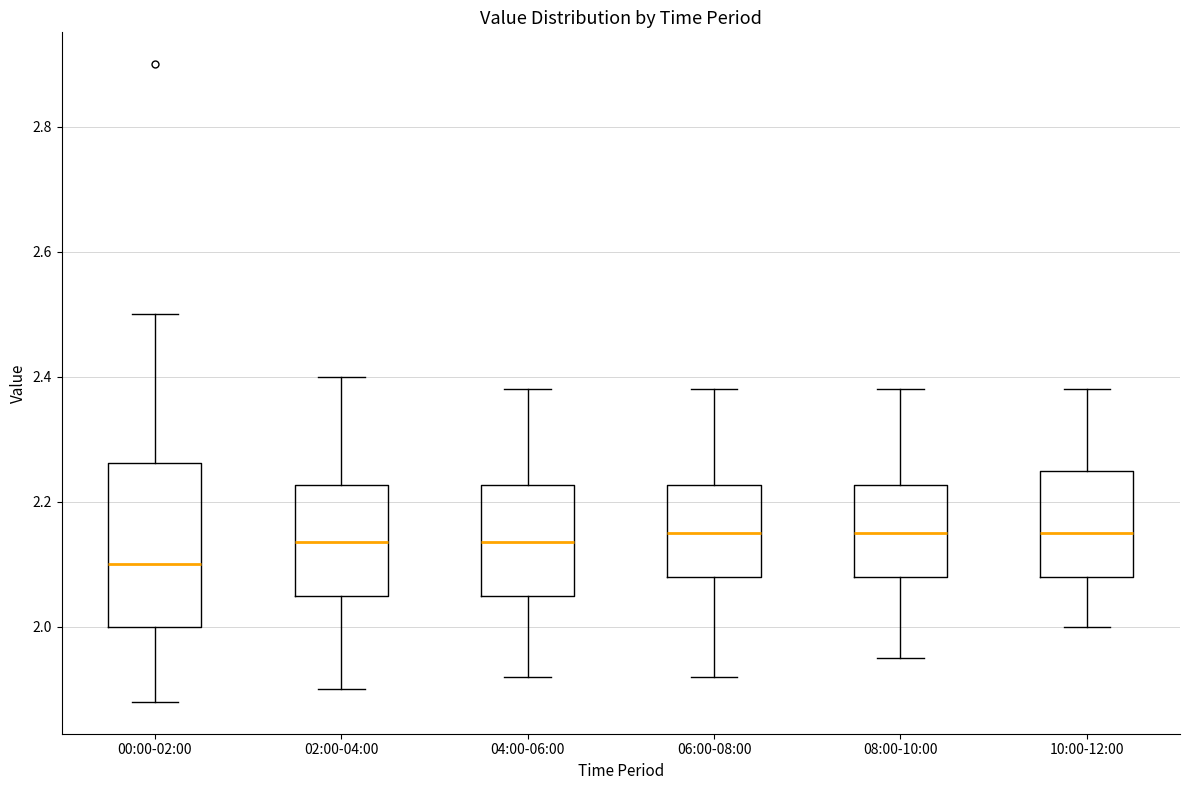

Where does the median line of the box for 04:00-06:00 sit on the y-axis? The values are not printed on the chart, so give them approximately, as read against the axis.

2.14